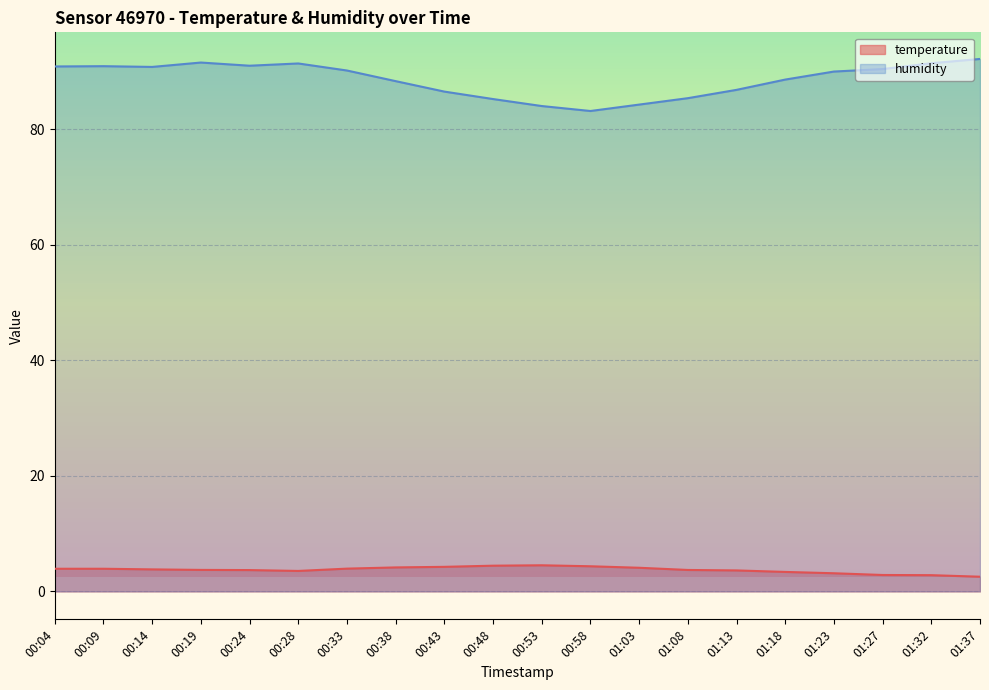

Is it true that temperature equals 3.7 at 01:08?

True